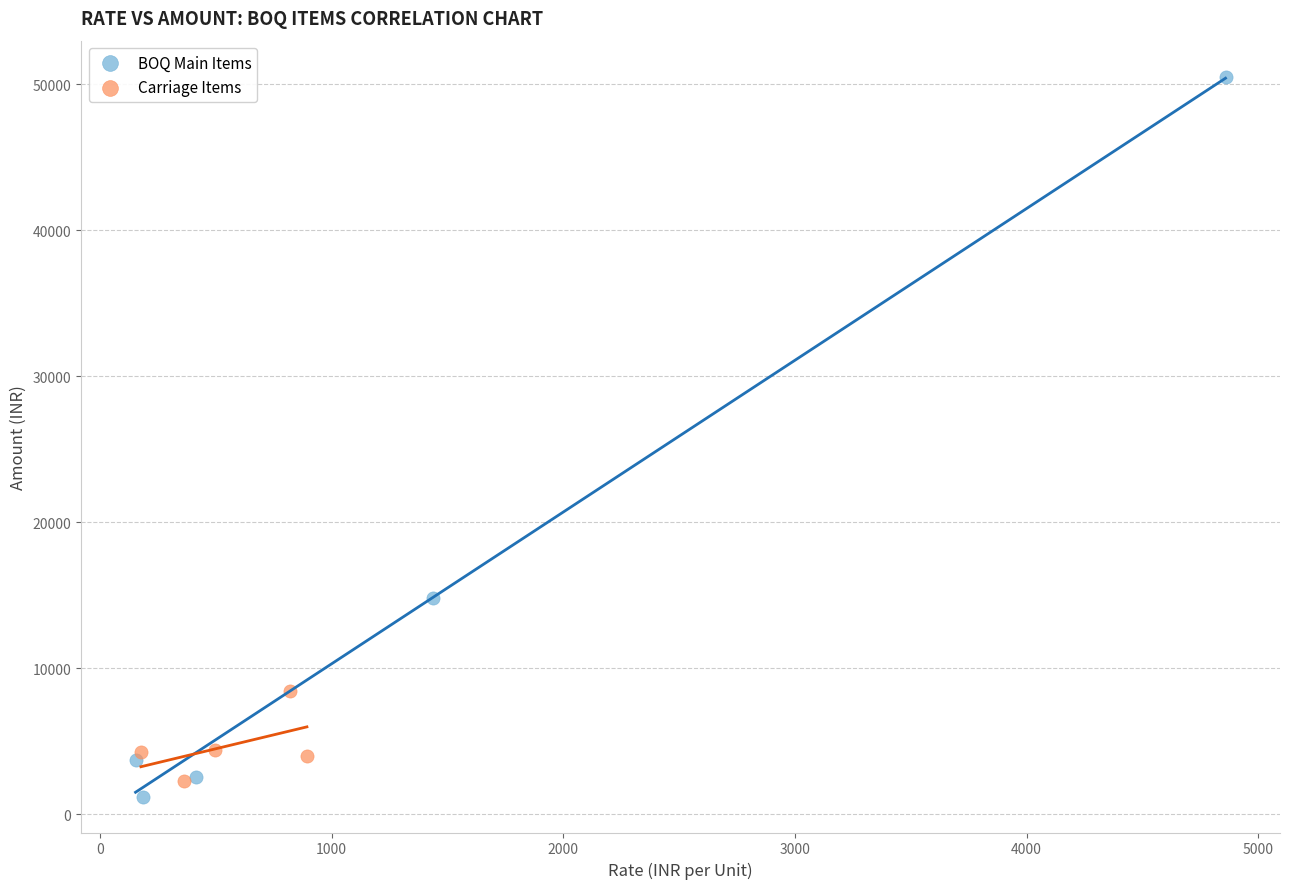

Which series has the widest spread of Y values?

BOQ Main Items